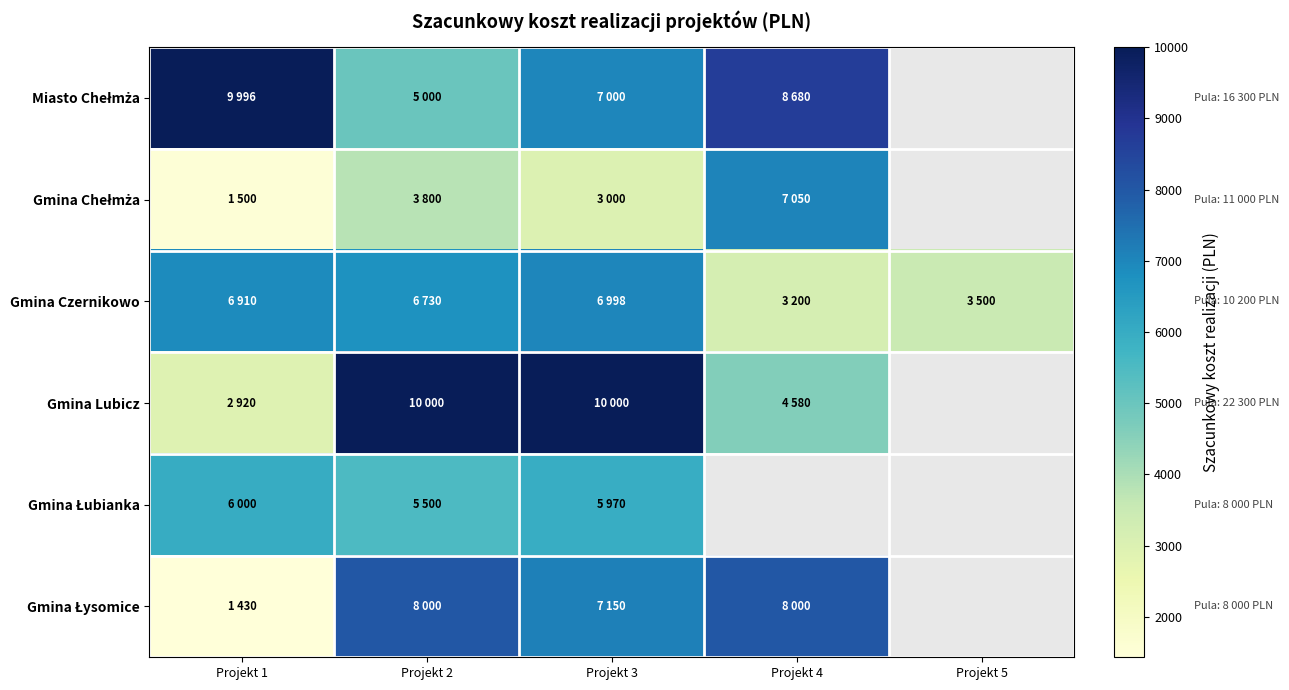

At how many categories does at least one series exceed 8525?

4